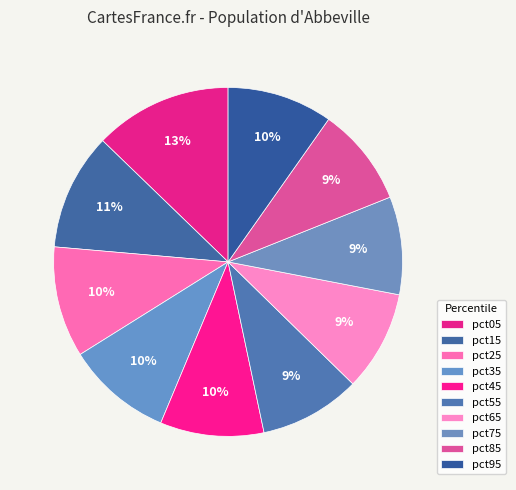

Which slice is the largest?

pct05